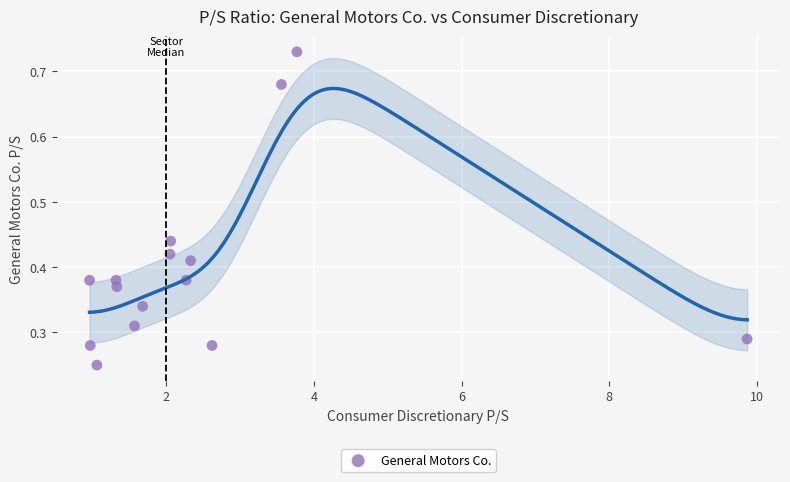

What is the range of Y values (max minus min)?

0.5